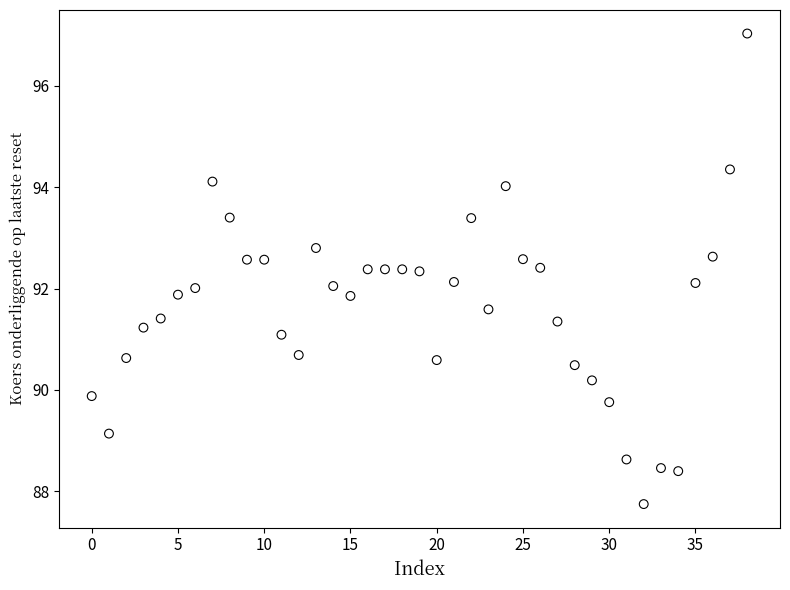

What is the range of Y values (max minus min)?

9.3